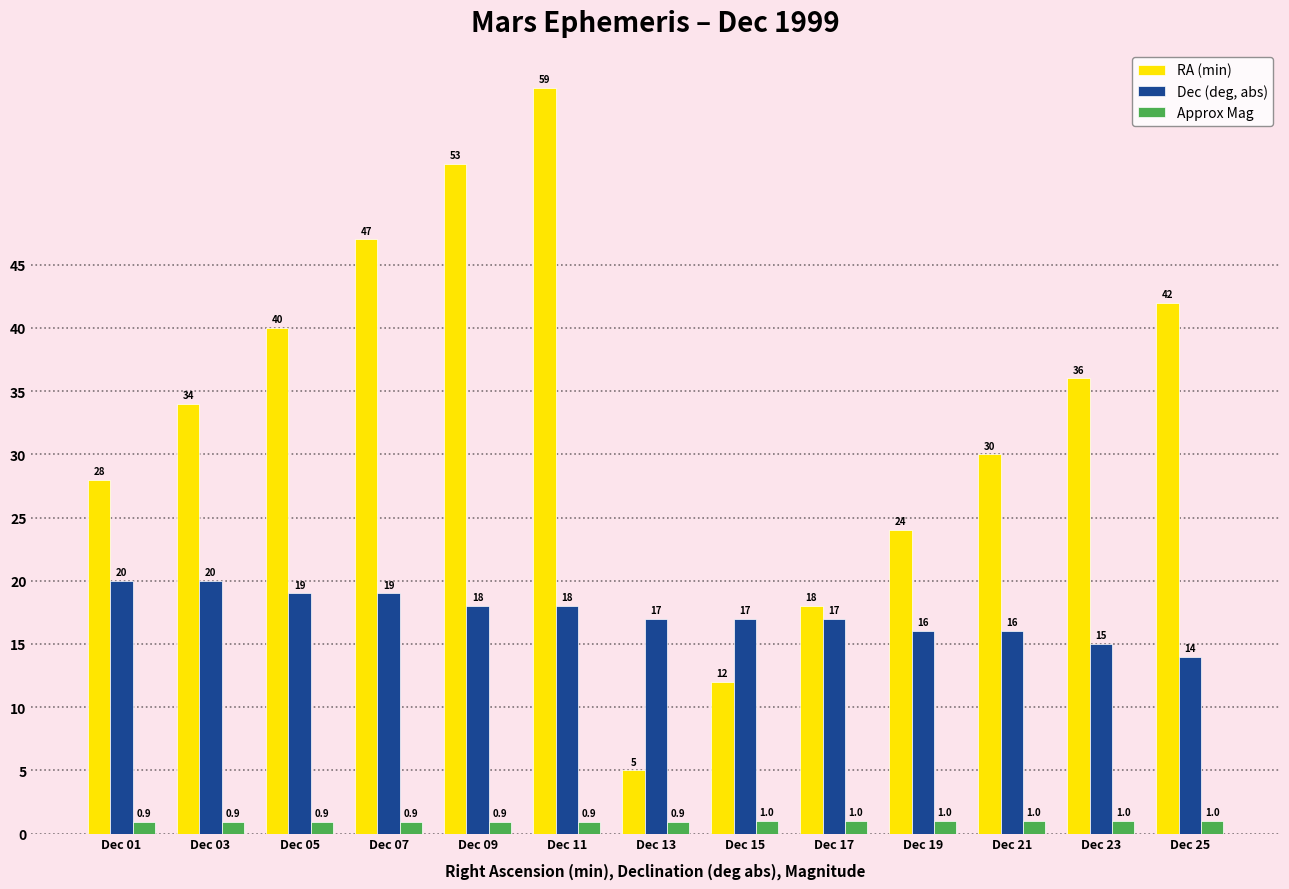

At which label does Dec (deg, abs) first exceed 17?

Dec 01